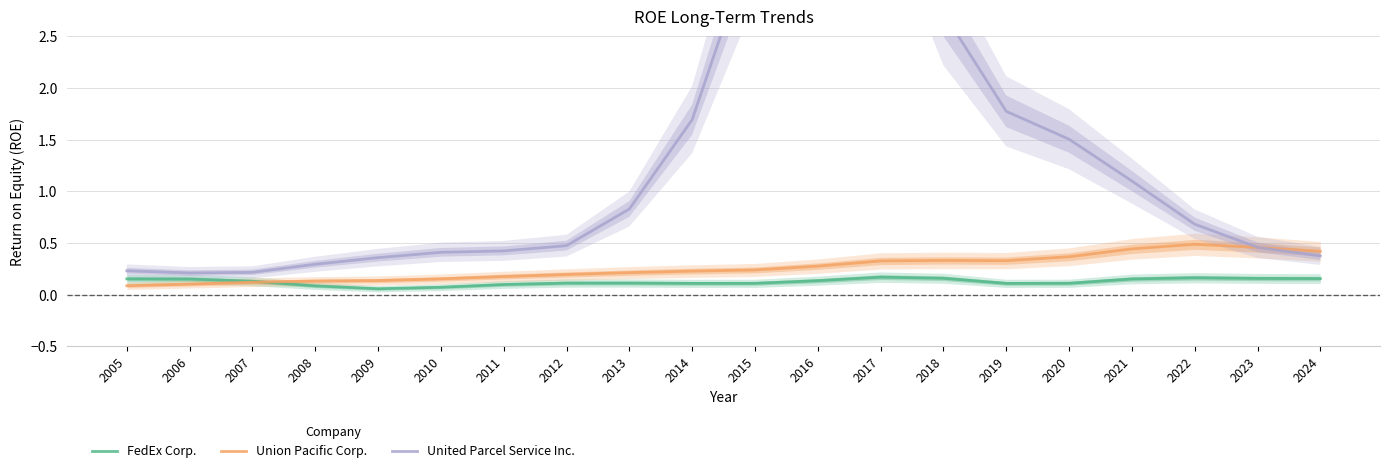

The United Parcel Service Inc. series shows 0.4 at 2022. True or false?

False